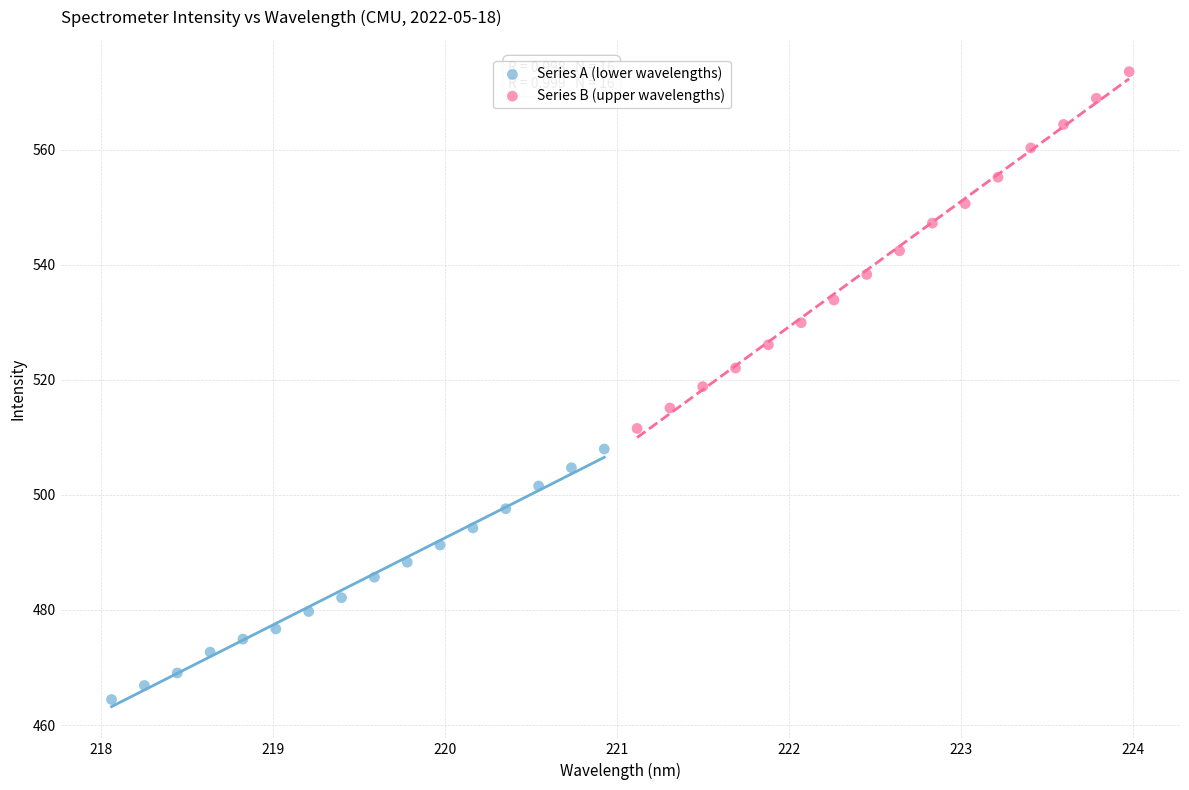

Which series has the largest Y range (max minus min)?

Series B (upper wavelengths)